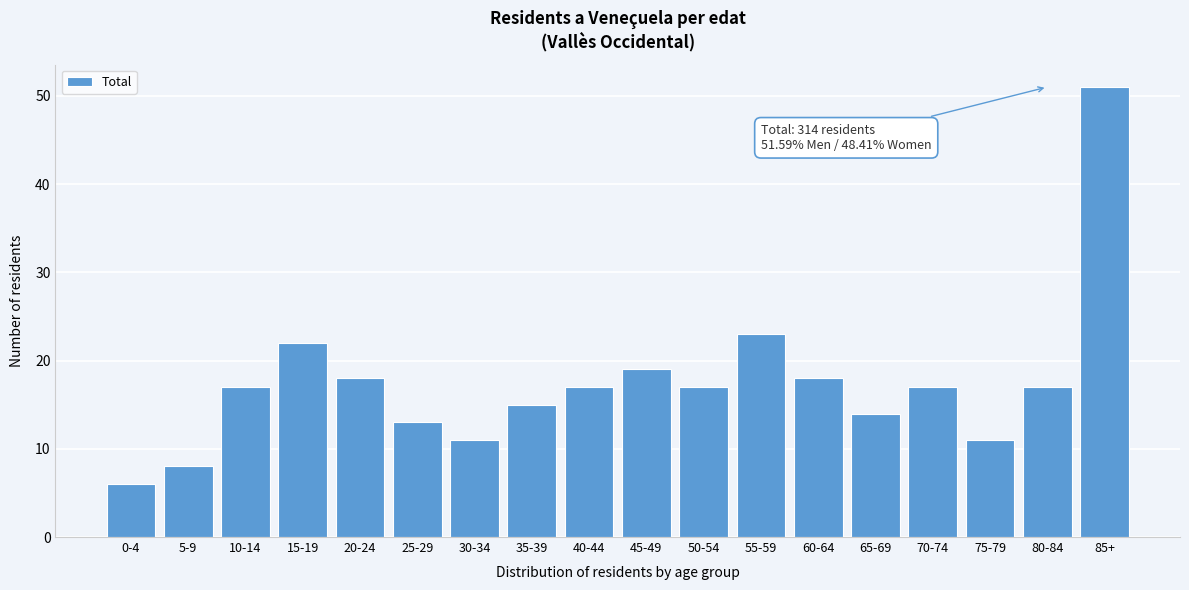

Reading left to right, what are all the values shown in this chart?

6	8	17	22	18	13	11	15	17	19	17	23	18	14	17	11	17	51